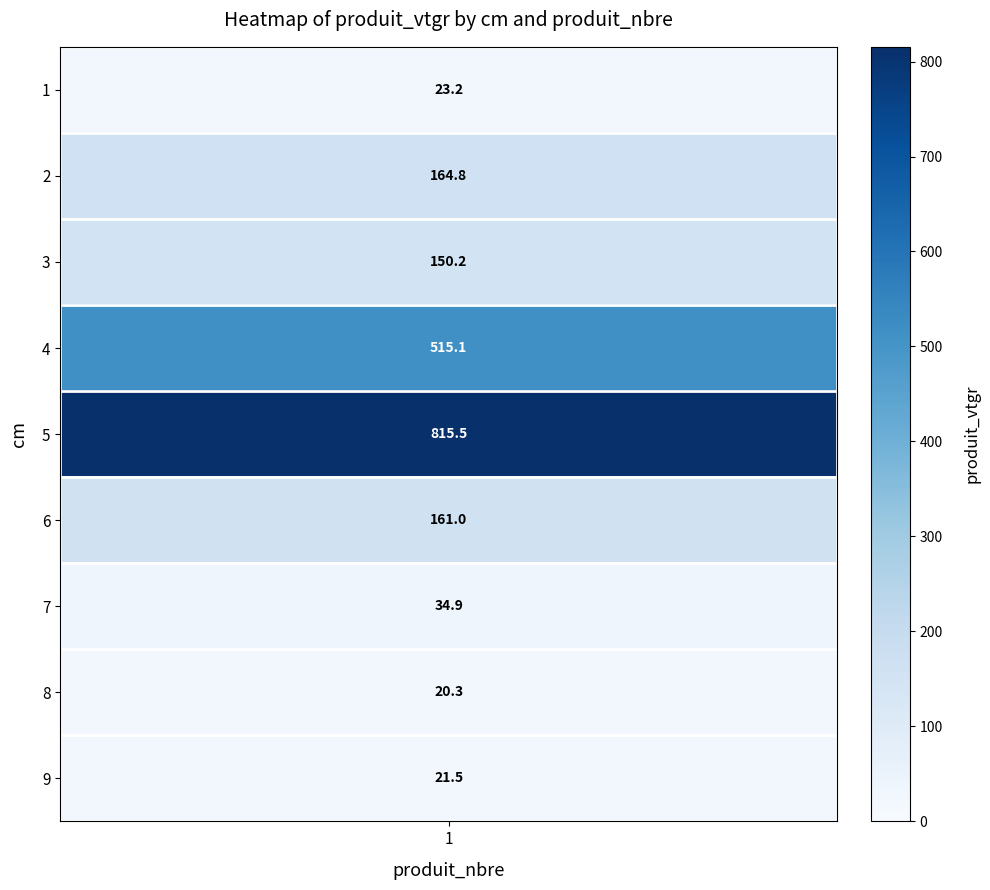

Which category has the highest value across all series?

5